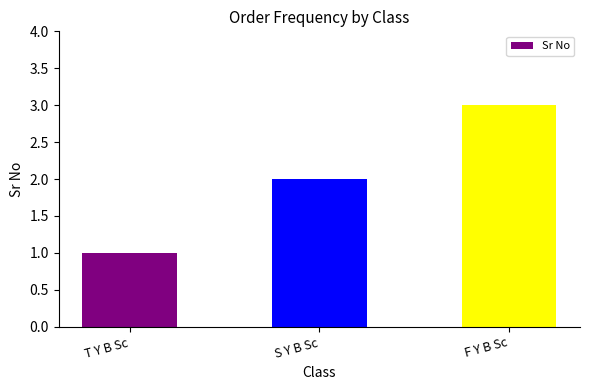

Where is the data nearest to the value 2?

S Y B Sc